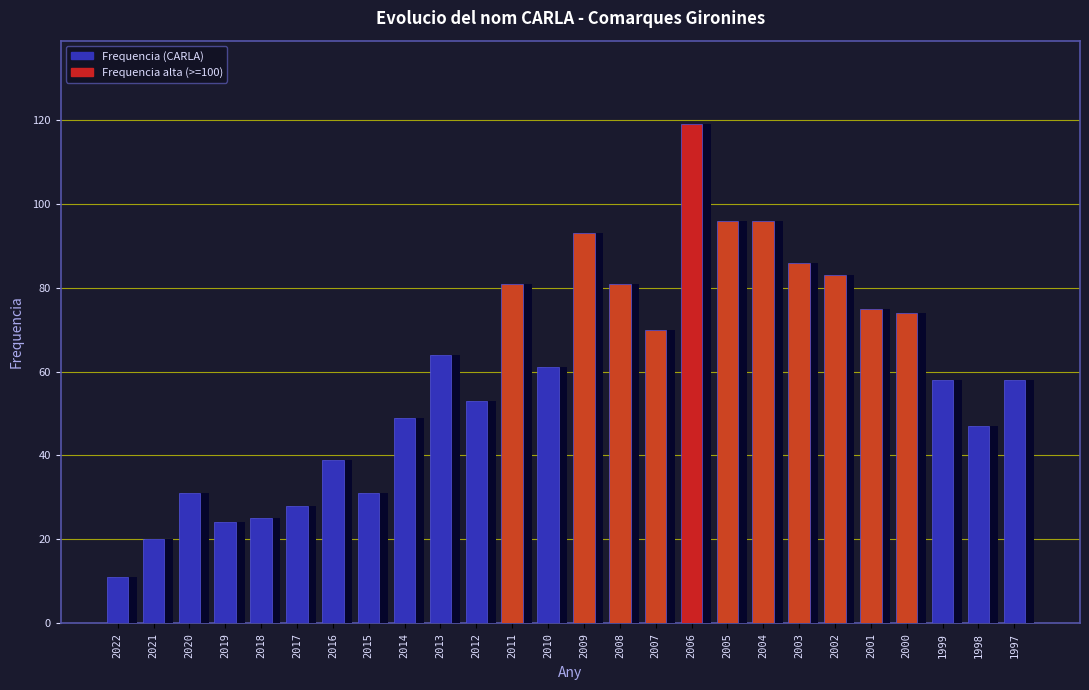

What is the change in value from 2016 to 2012?

+14